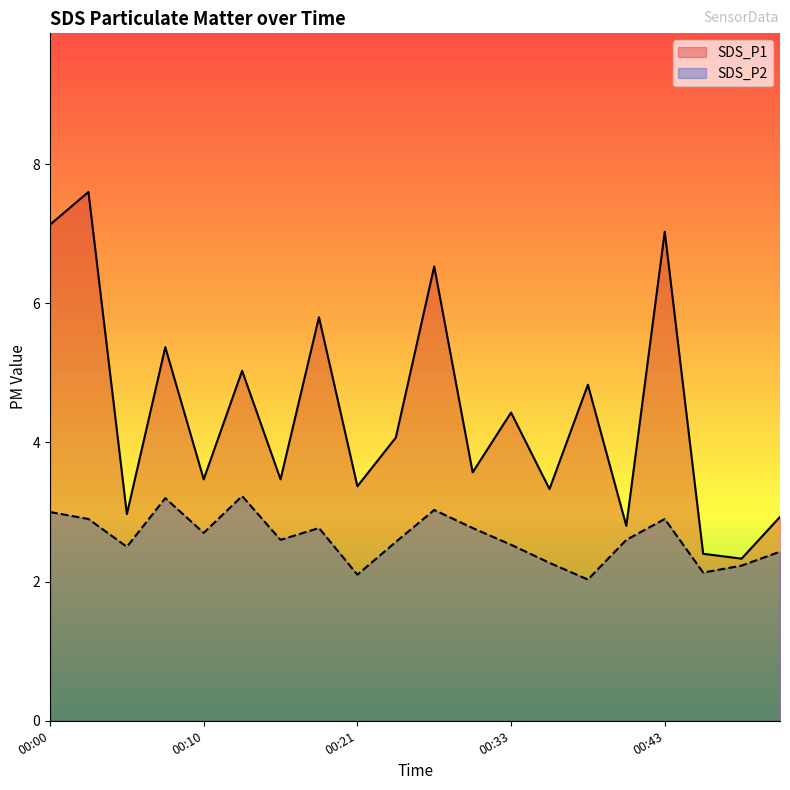

Count the number of categories in the chart.

20